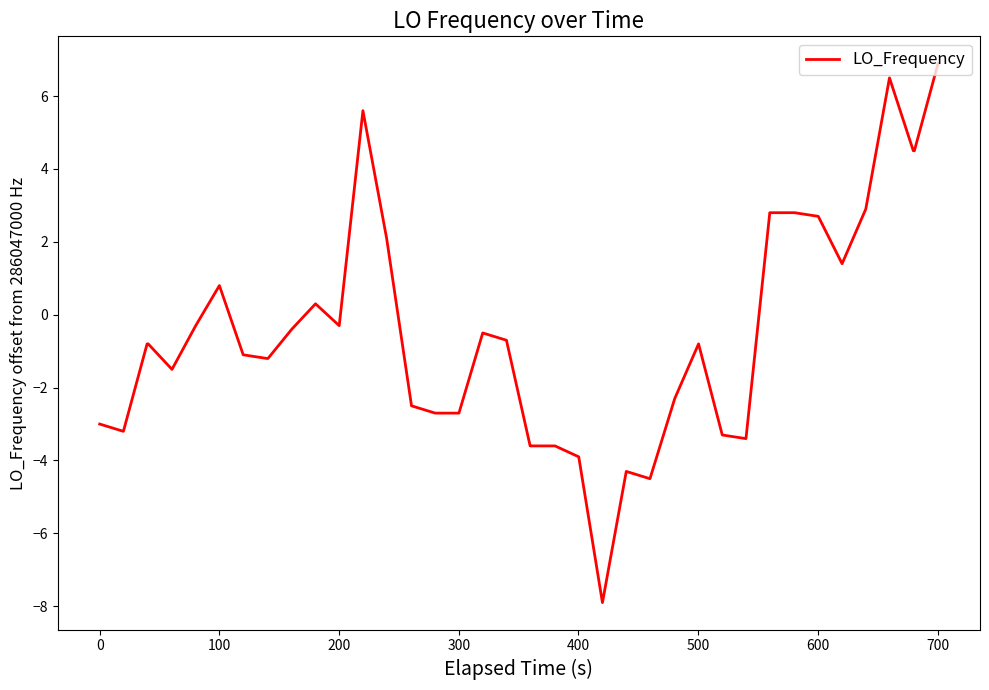

What is the difference between the maximum and minimum values?

14.8